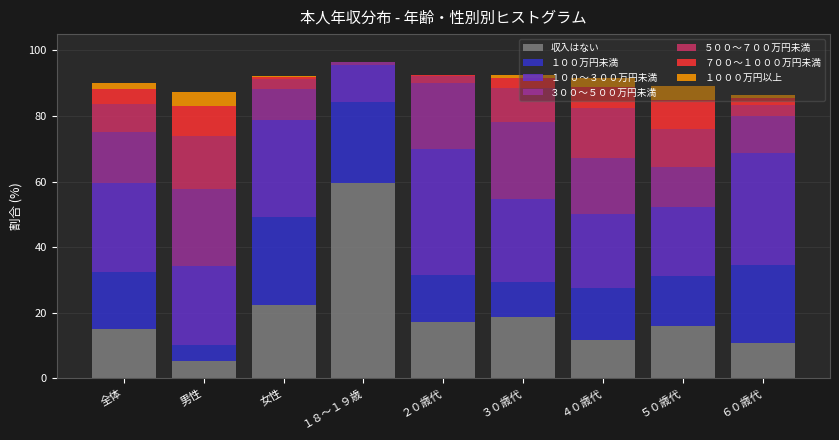

Which category has the highest value in the 収入はない series?

１８～１９歳